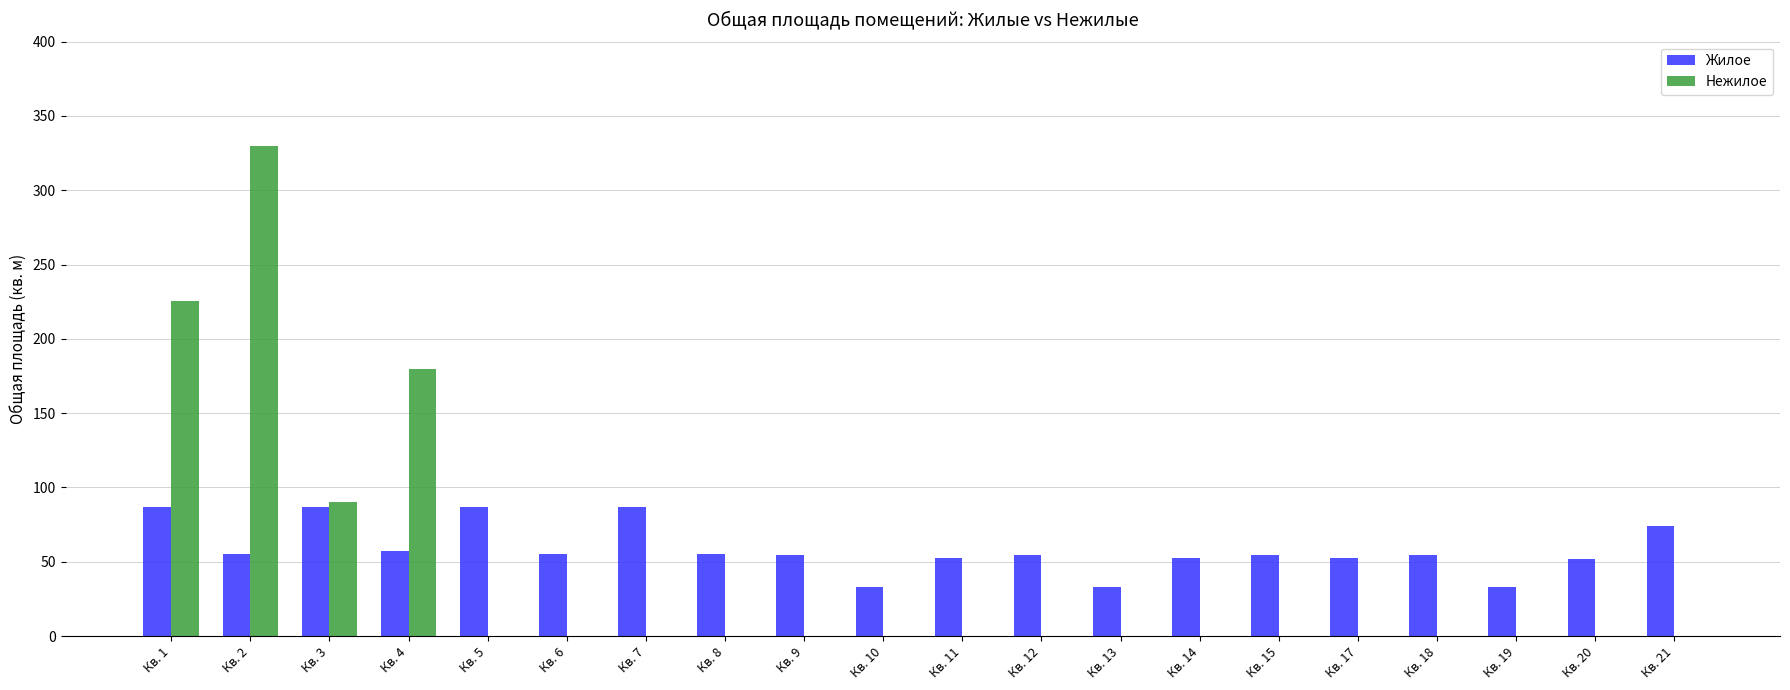

At which label is Нежилое closest to 164?

Кв. 4